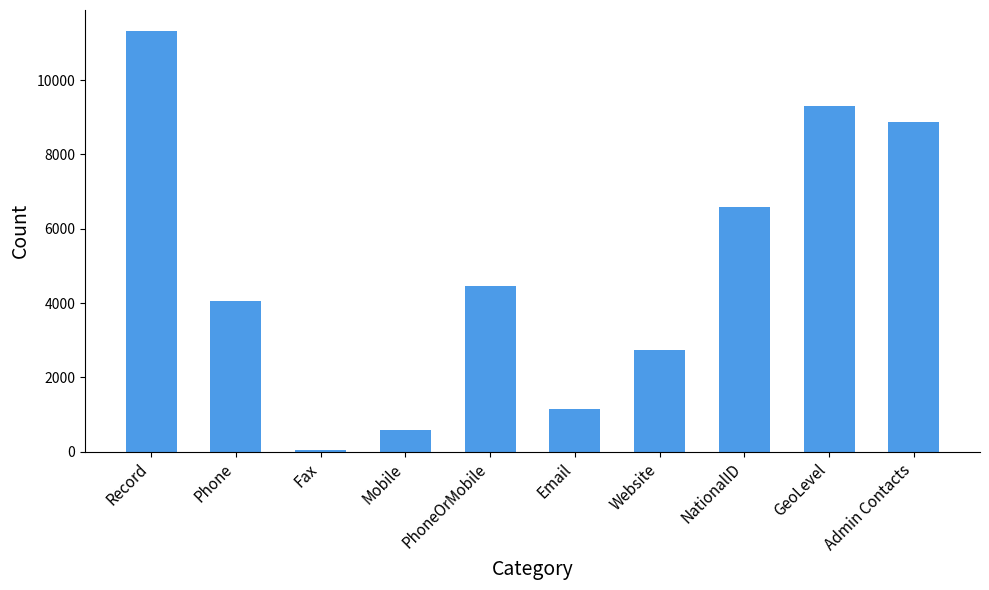

Which label corresponds to the largest value in the chart?

Record